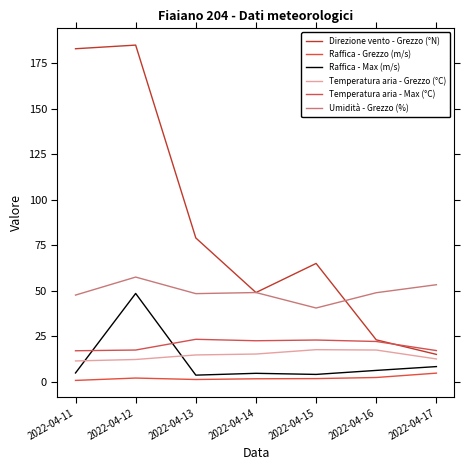

What value does the Raffica - Grezzo (m/s) series have at 2022-04-11?

0.7